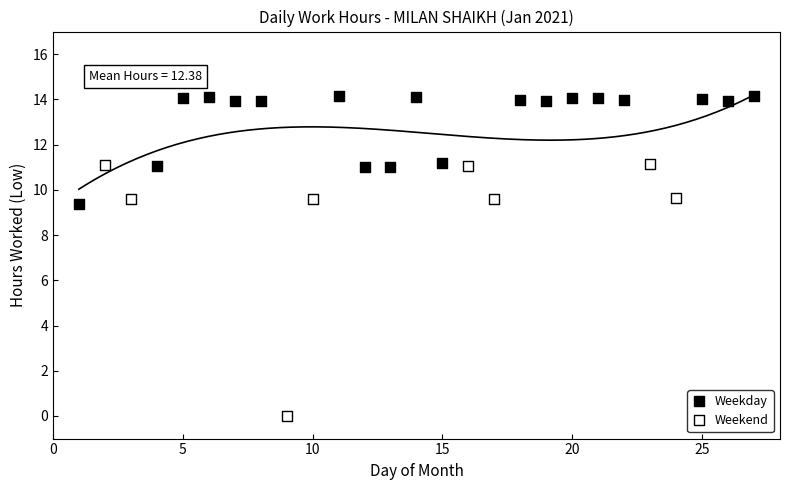

Which series has the largest Y range (max minus min)?

Weekend